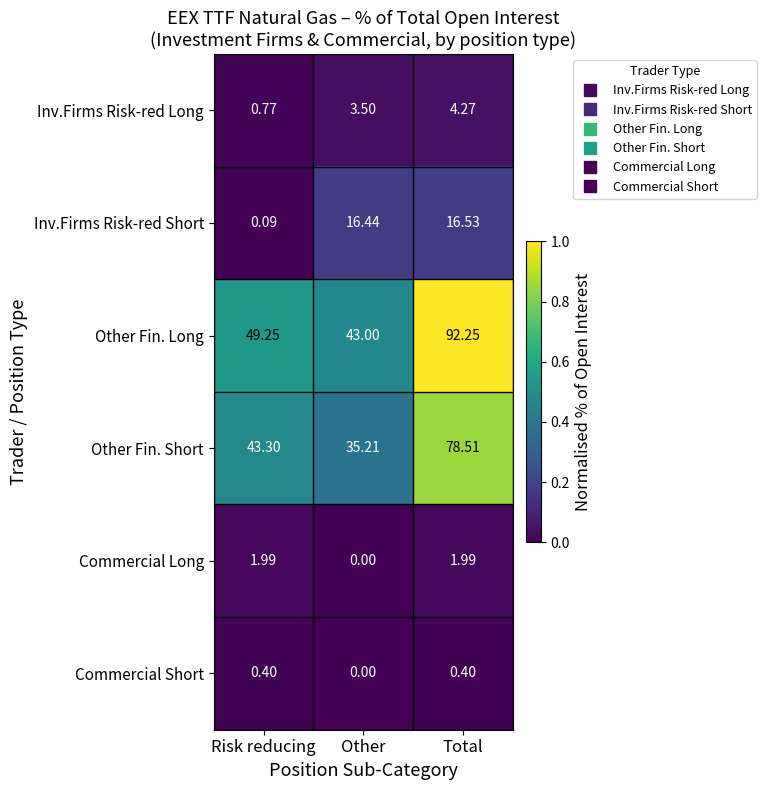

Between Risk reducing and Total, which series saw the biggest shift?

Other Fin. Long